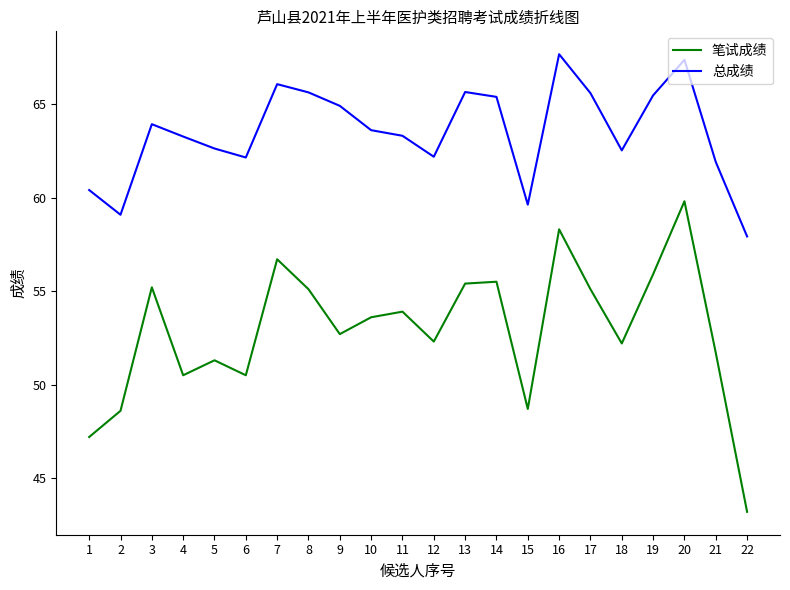

How many distinct data groups are displayed?

2